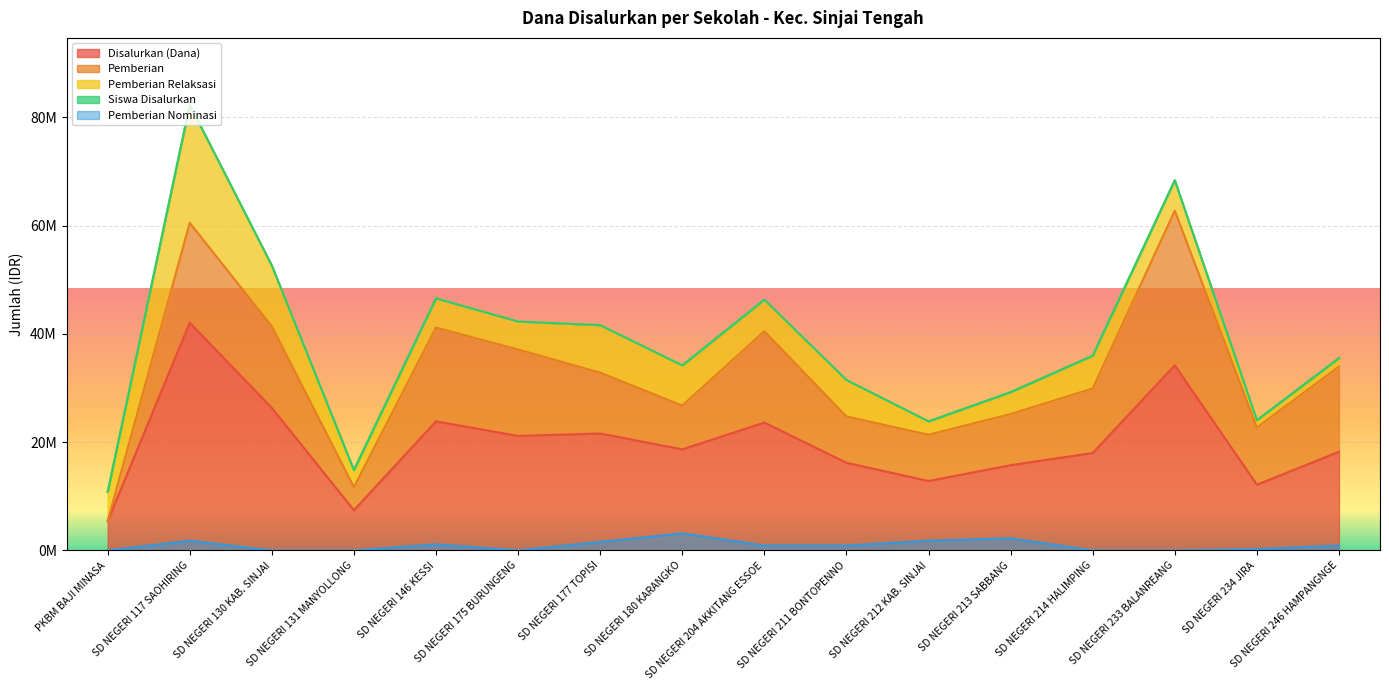

What is the value of the Siswa Disalurkan point at the 8th from the left?

34200046